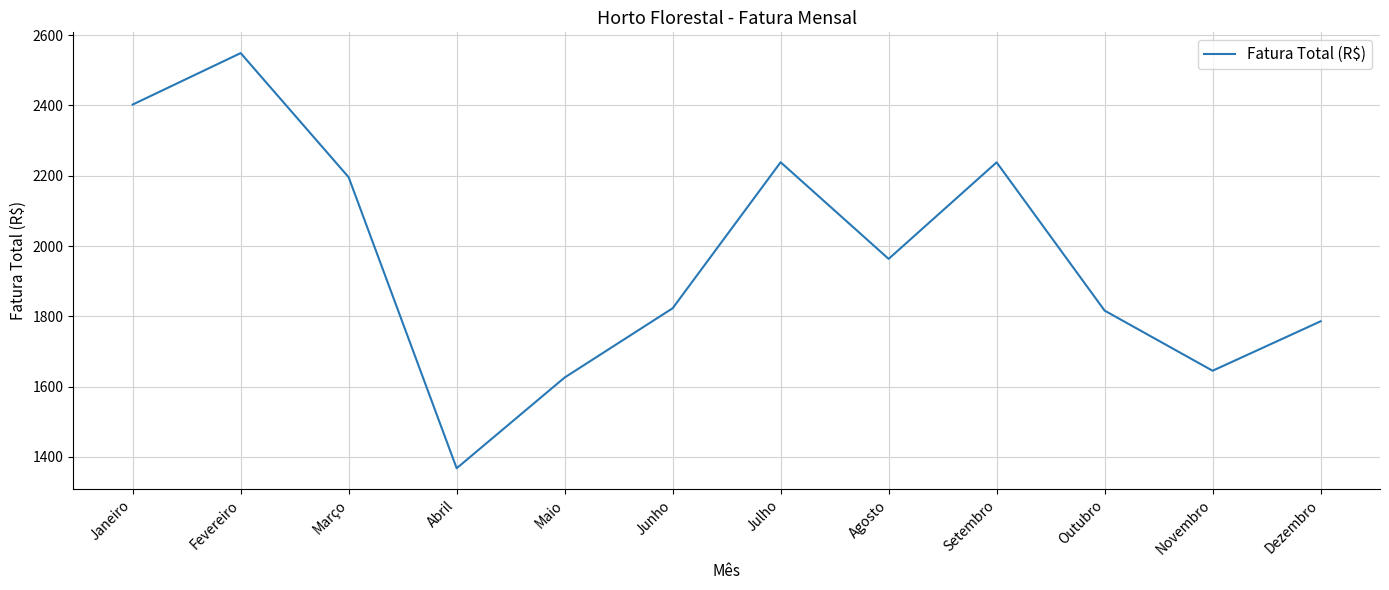

At which category does the data reach its first local valley?

Abril